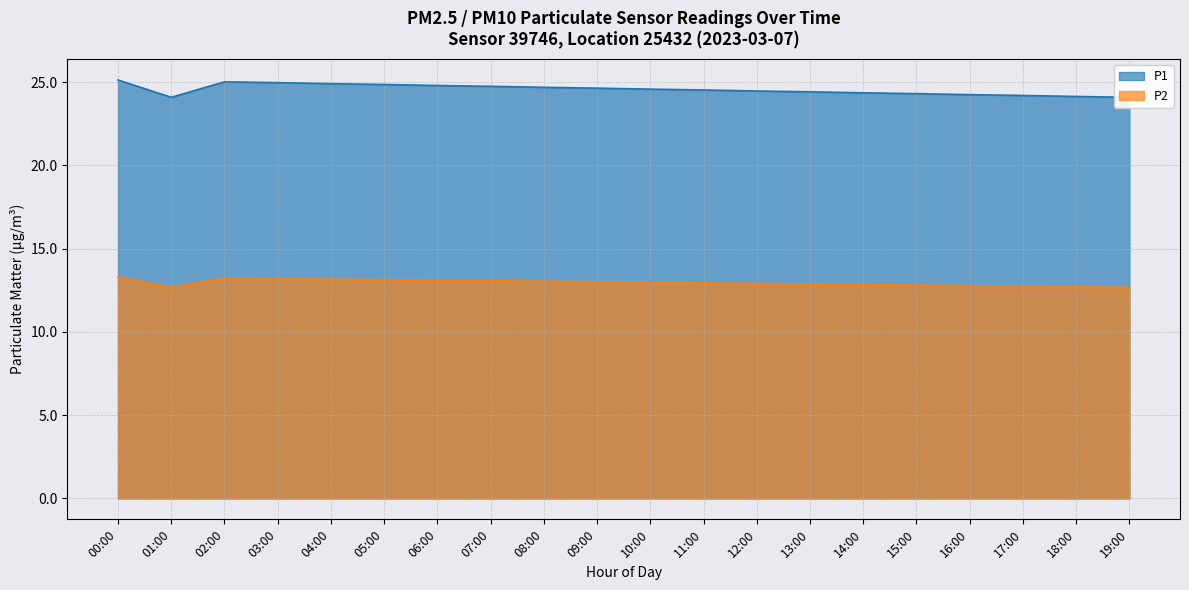

Which series has the widest spread of values?

P1